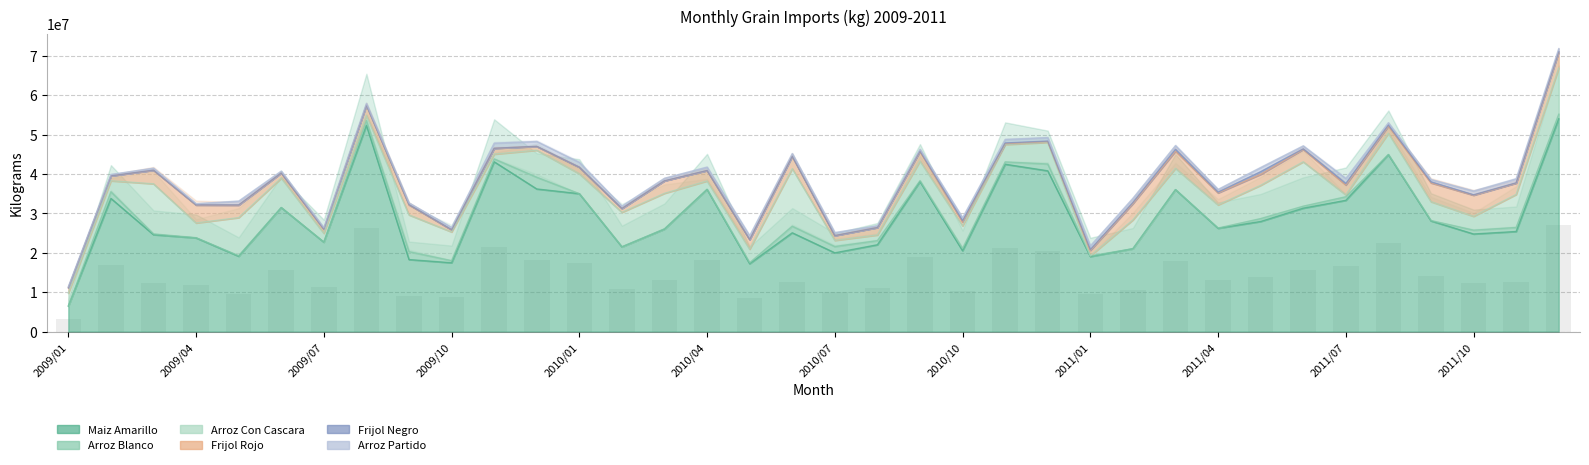

What is the difference between the maximum and minimum values in the Arroz Partido series?

1012519.0